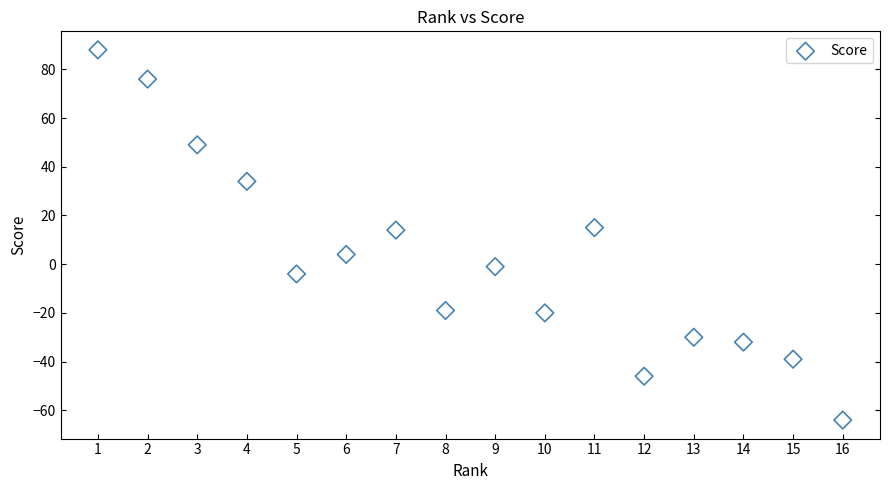

What is the range of X values (max minus min)?

15